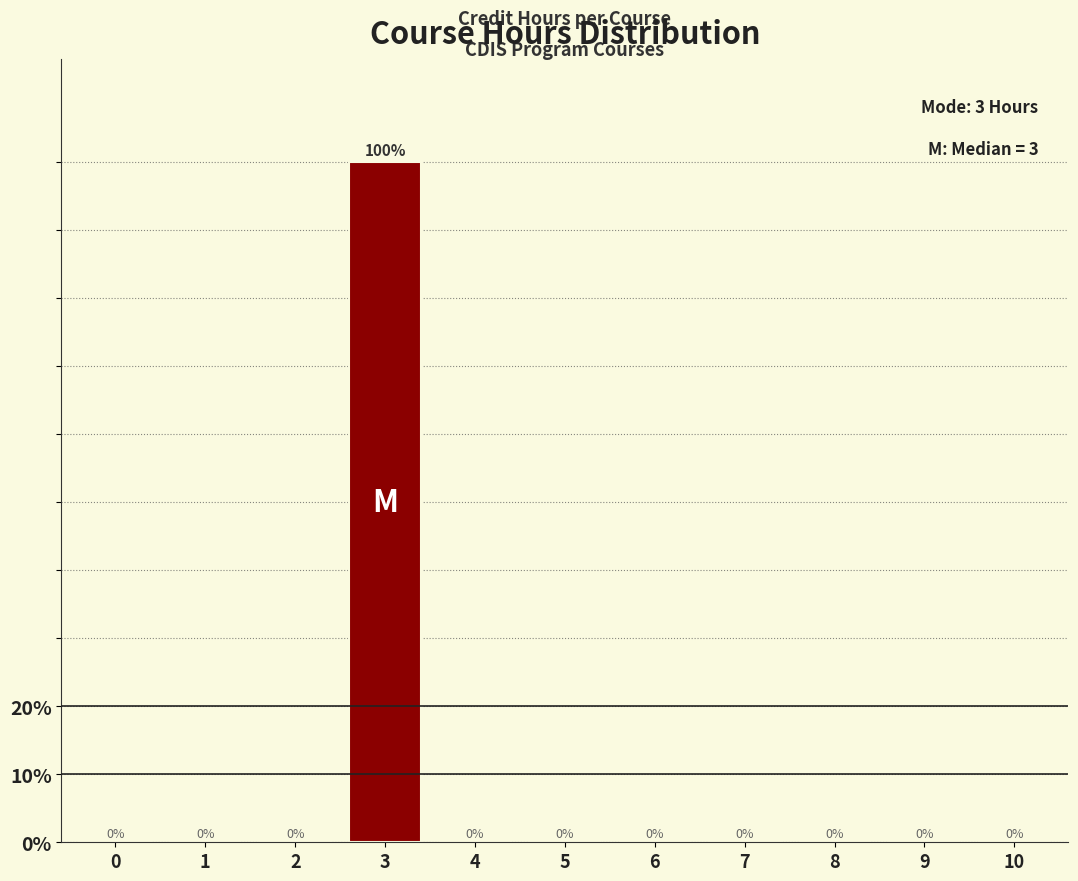

Reading left to right, transcribe all the data shown in this chart.

0=0	1=0	2=0	3=100	4=0	5=0	6=0	7=0	8=0	9=0	10=0